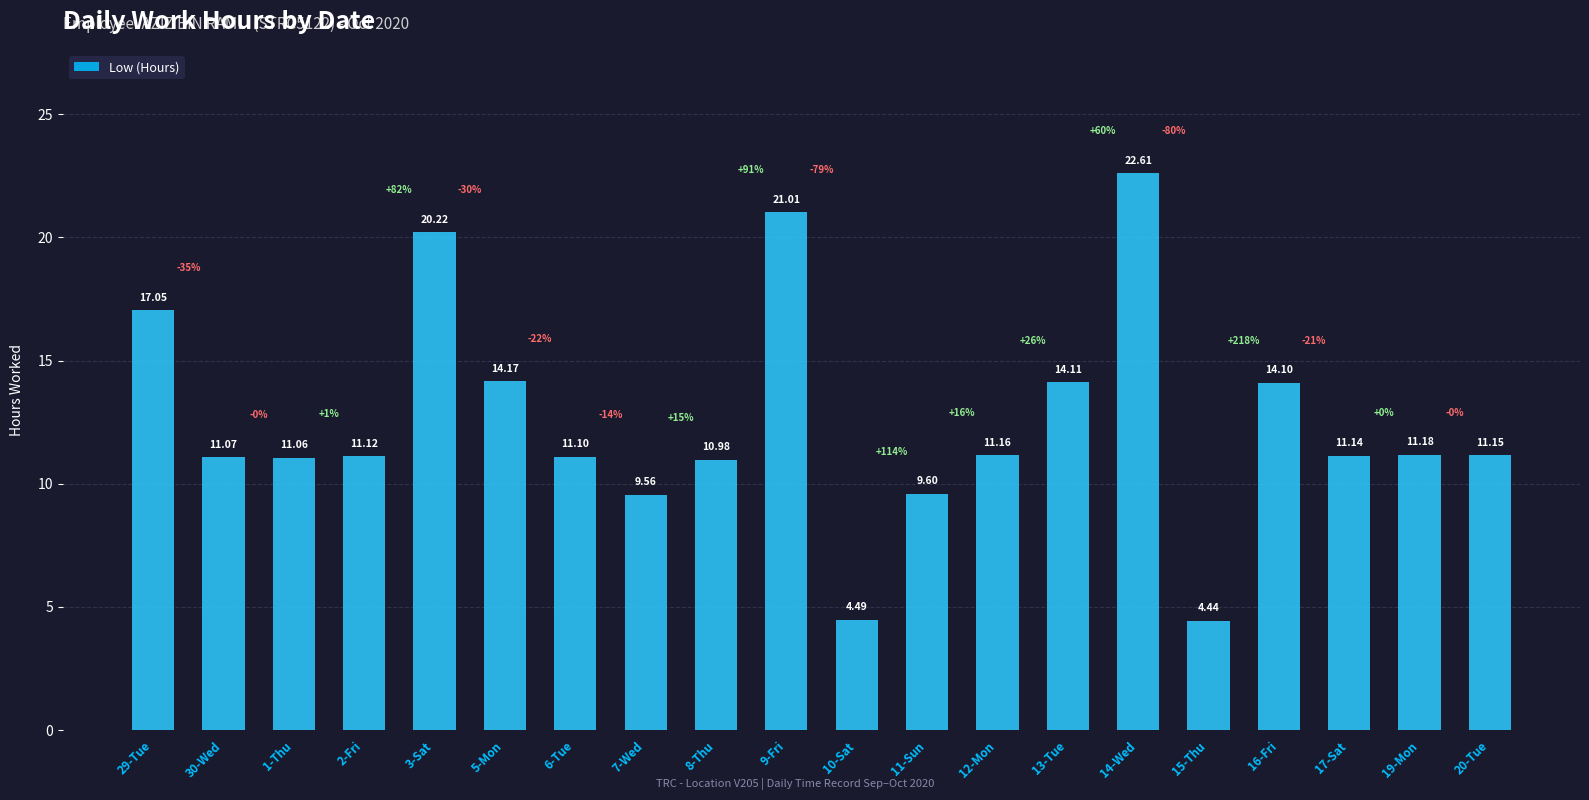

What is the value of the 7th bar from the left?

11.1